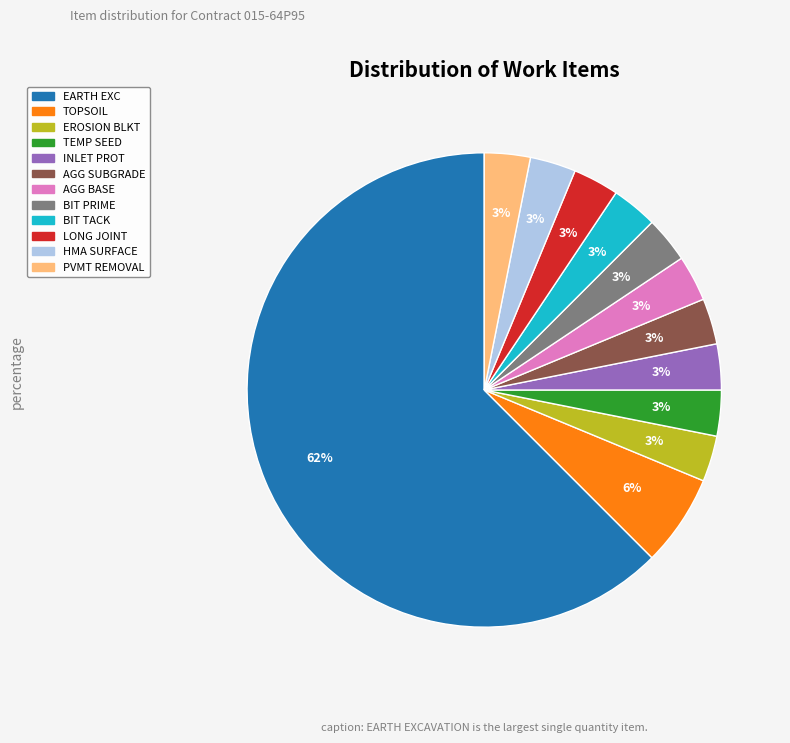

What percentage is the TEMP SEED slice, to the nearest percent?

3%